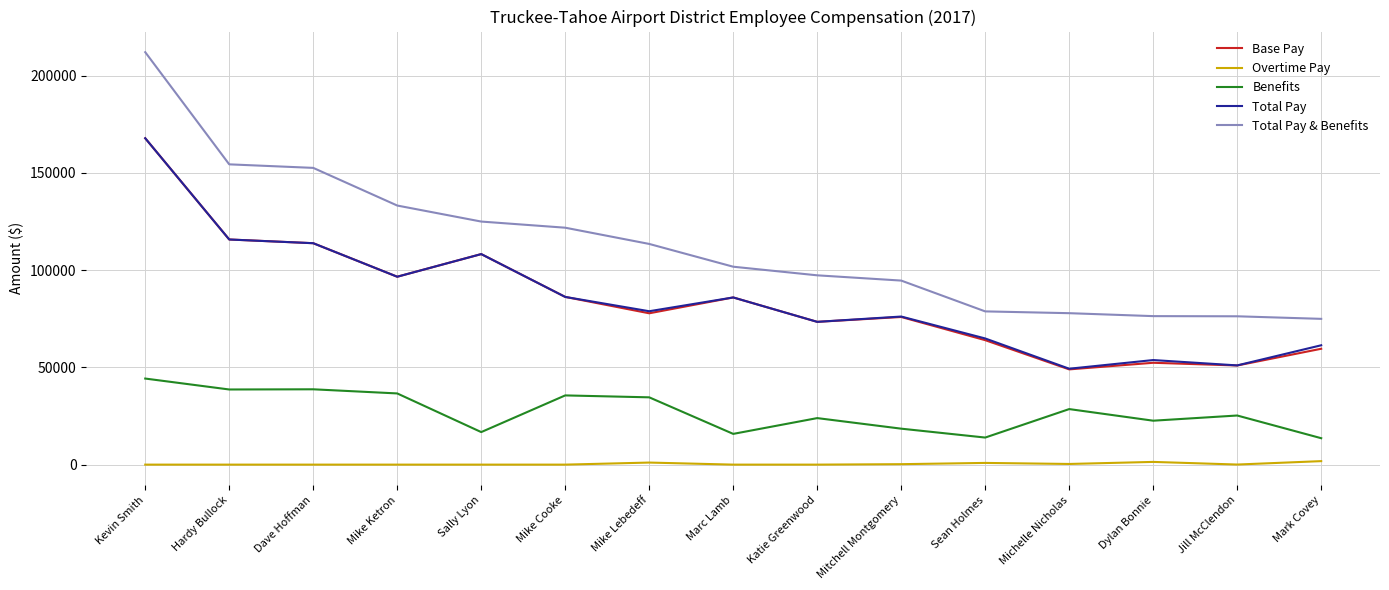

True or false: Overtime Pay and Total Pay cross at least once.

False